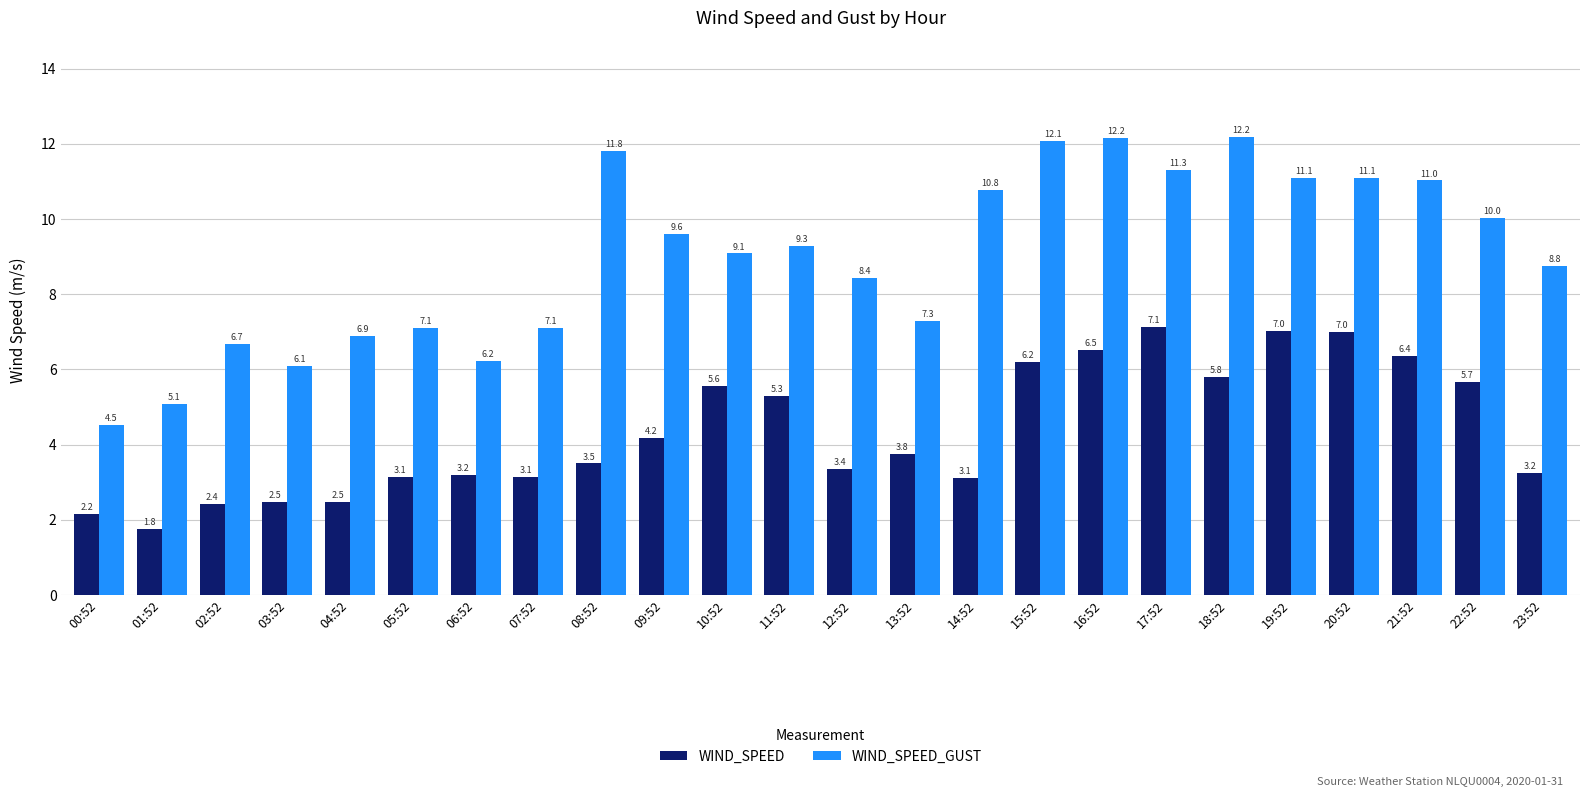

How many series are shown in this chart?

2